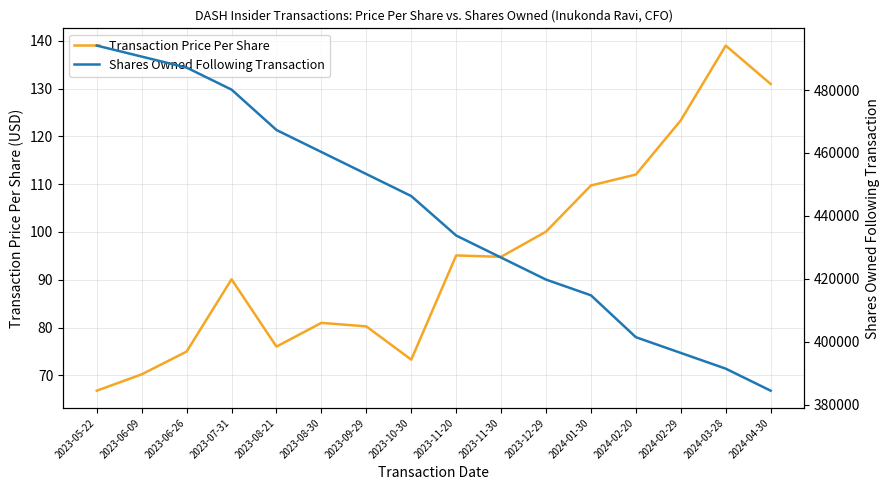

Which has a higher value, 2023-12-29 or 2023-11-30?

2023-12-29